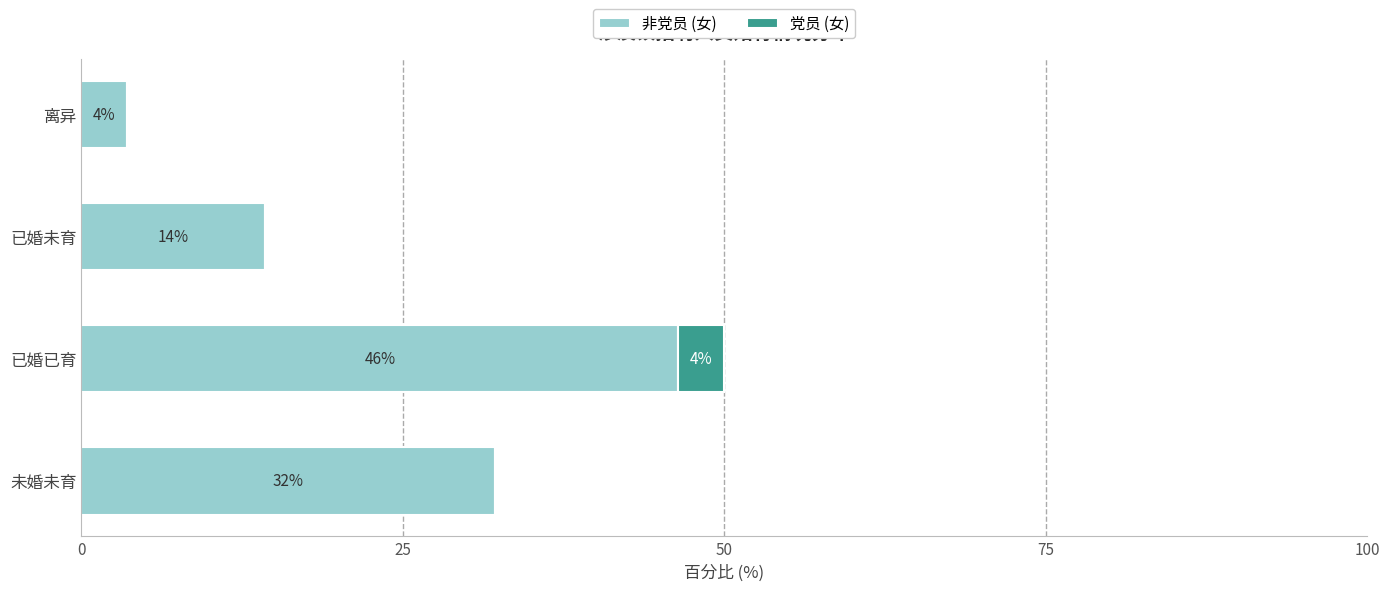

What are all the series names shown in the legend?

非党员 (女), 党员 (女)